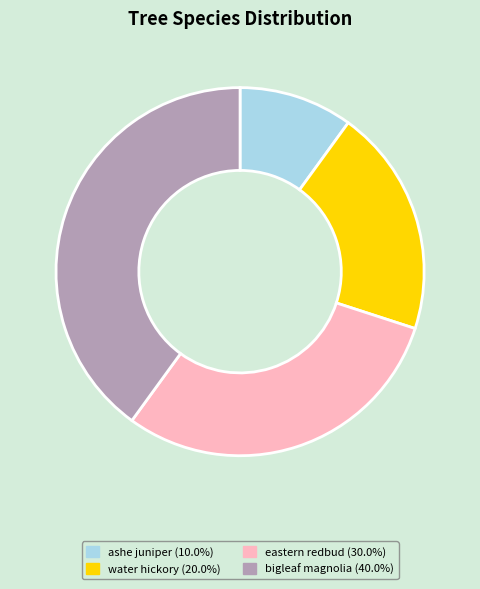

Do eastern redbud (30.0%) and ashe juniper (10.0%) together represent more than half of the pie?

No